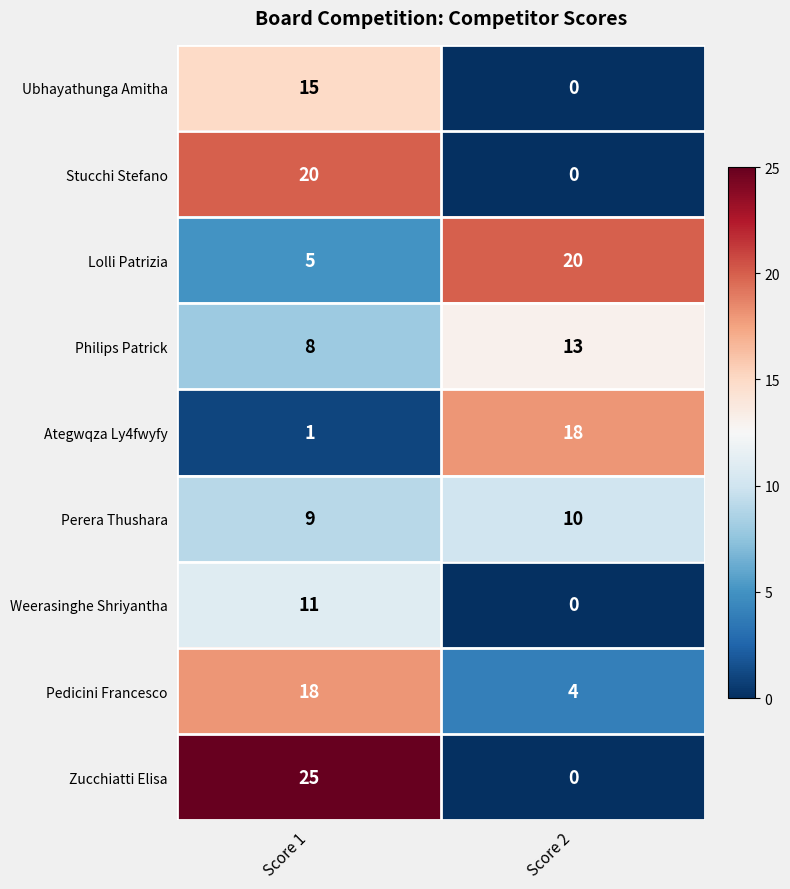

Is it true that Ubhayathunga Amitha equals 15 at Score 1?

True